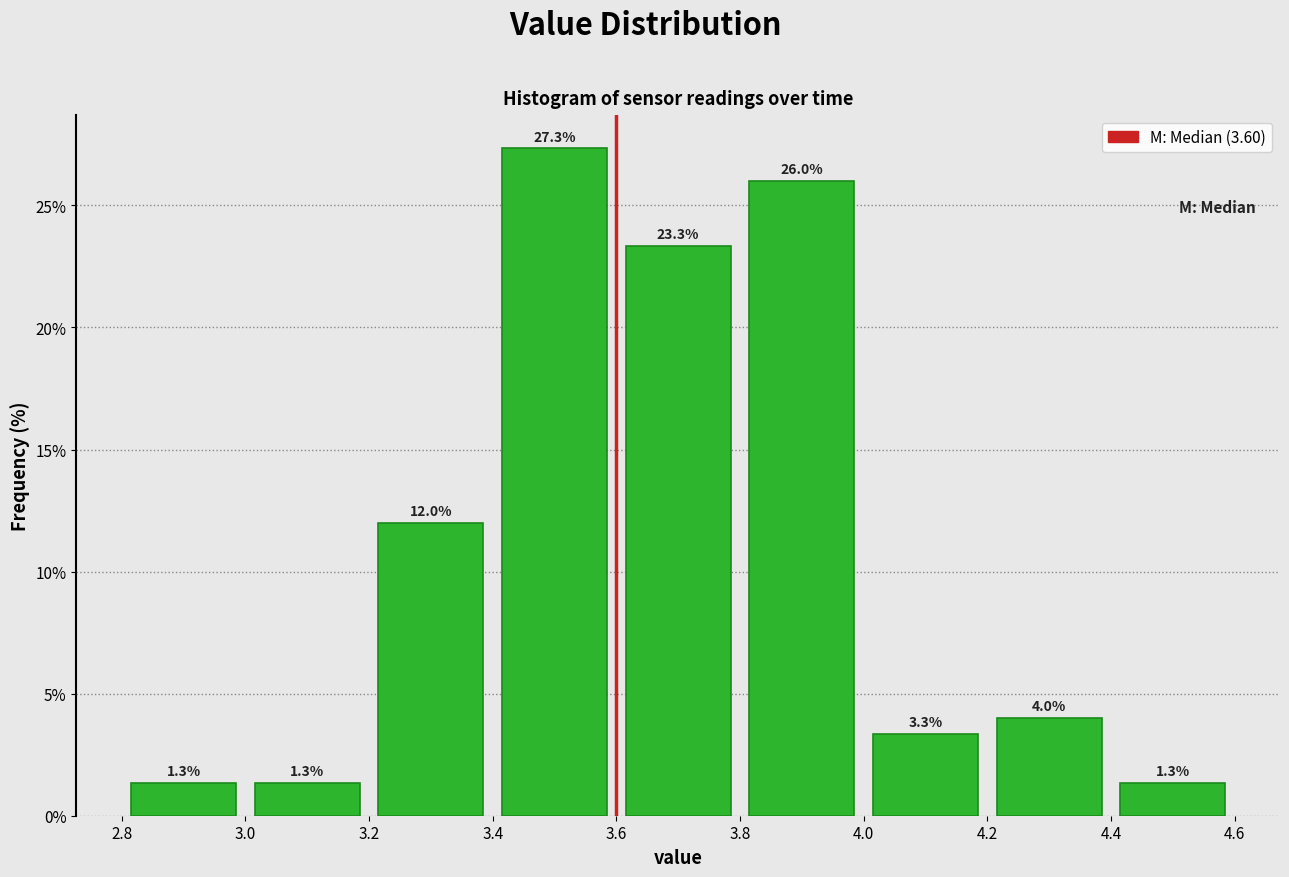

Reading left to right, transcribe this chart: for each bar, give the range it covers on the x-axis and its height.

2.8 to 3.0: 1.3
3.0 to 3.2: 1.3
3.2 to 3.4: 12.0
3.4 to 3.6: 27.3
3.6 to 3.8: 23.3
3.8 to 4.0: 26.0
4.0 to 4.2: 3.3
4.2 to 4.4: 4.0
4.4 to 4.6: 1.3